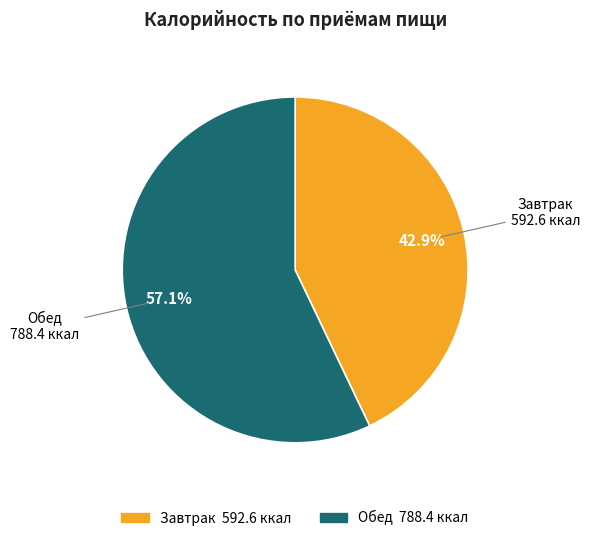

To the nearest percent, what is the combined percentage of Завтрак and Обед?

100%